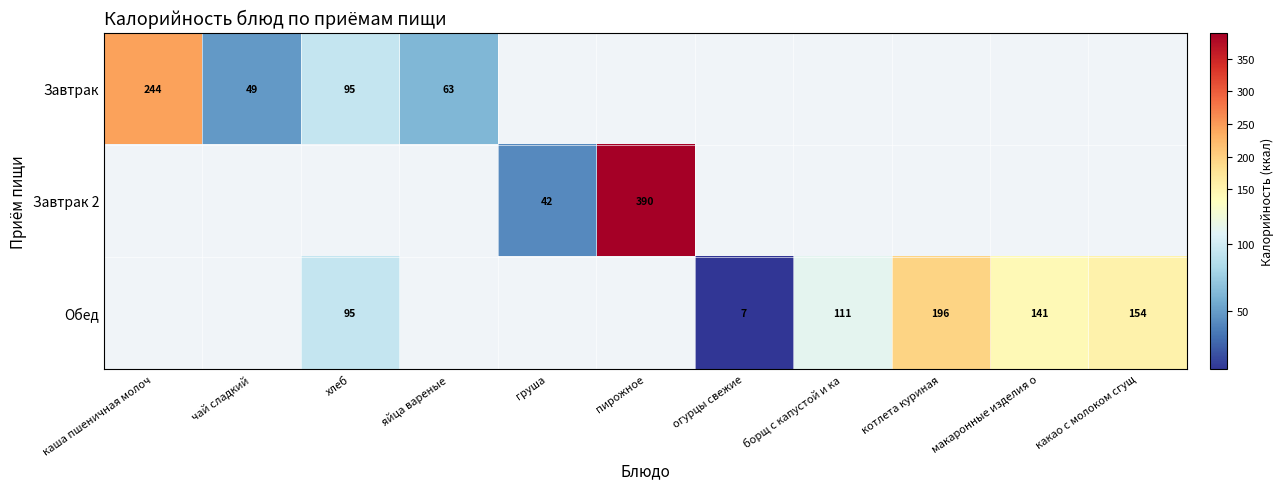

At which category does the chart reach its peak across all series?

пирожное